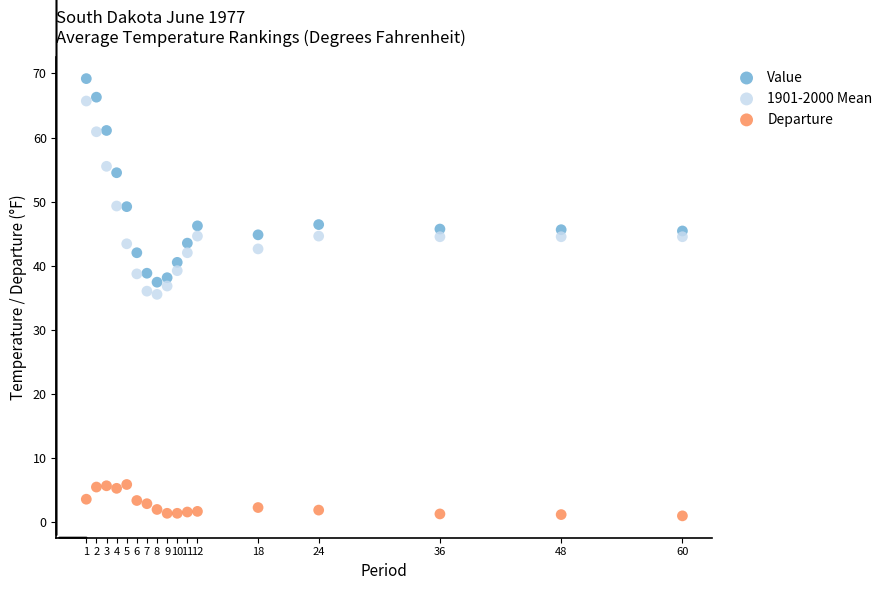

Which series reaches the minimum Y coordinate?

Departure